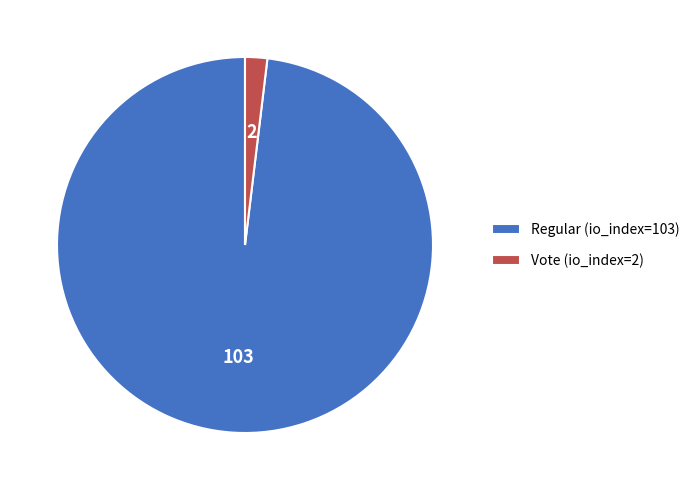

Is the sum of Vote (io_index=2) and Regular (io_index=103) greater than half?

Yes